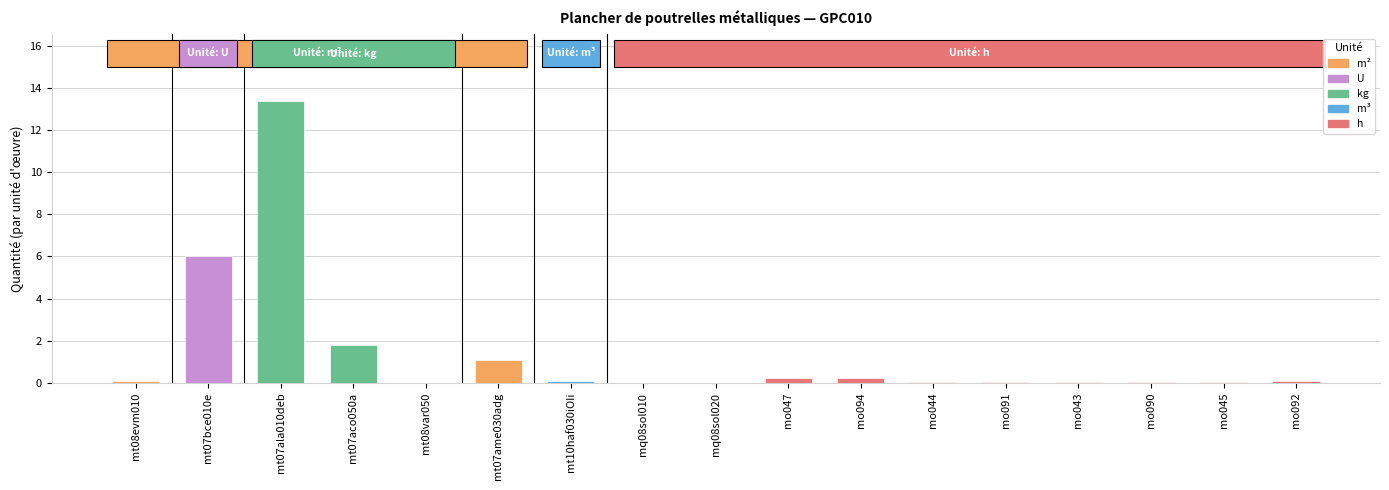

What is the difference between the values at mo090 and mo094?

0.2